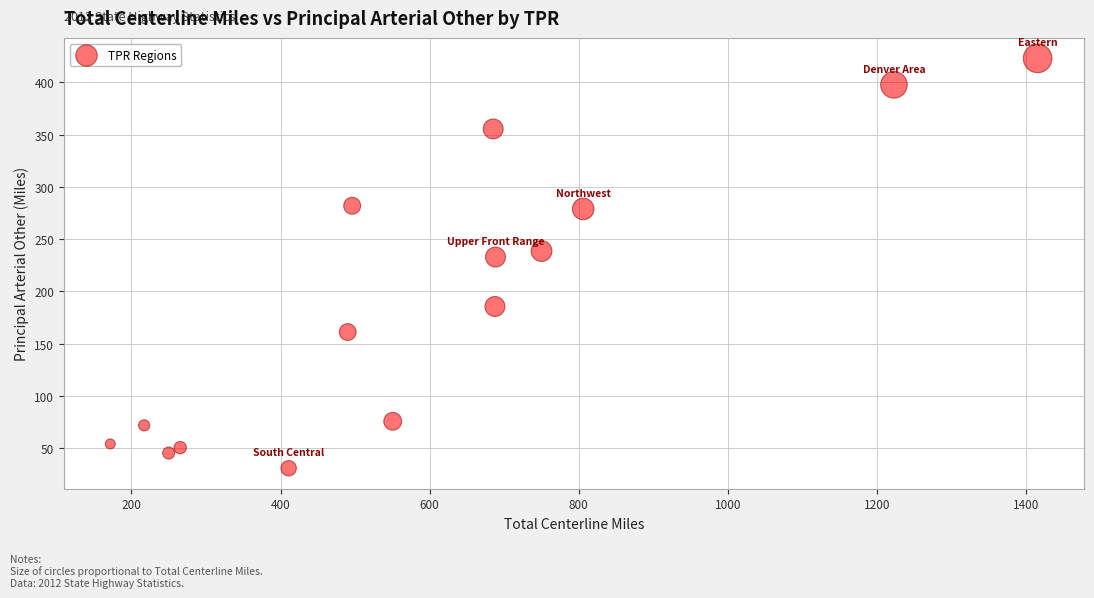

What is the range of Y values (max minus min)?

392.1